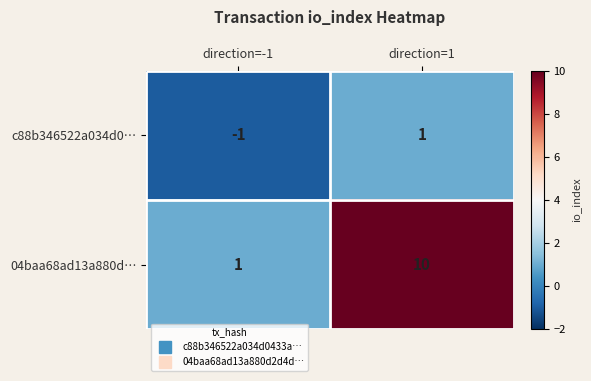

What is the maximum value shown in the chart?

10